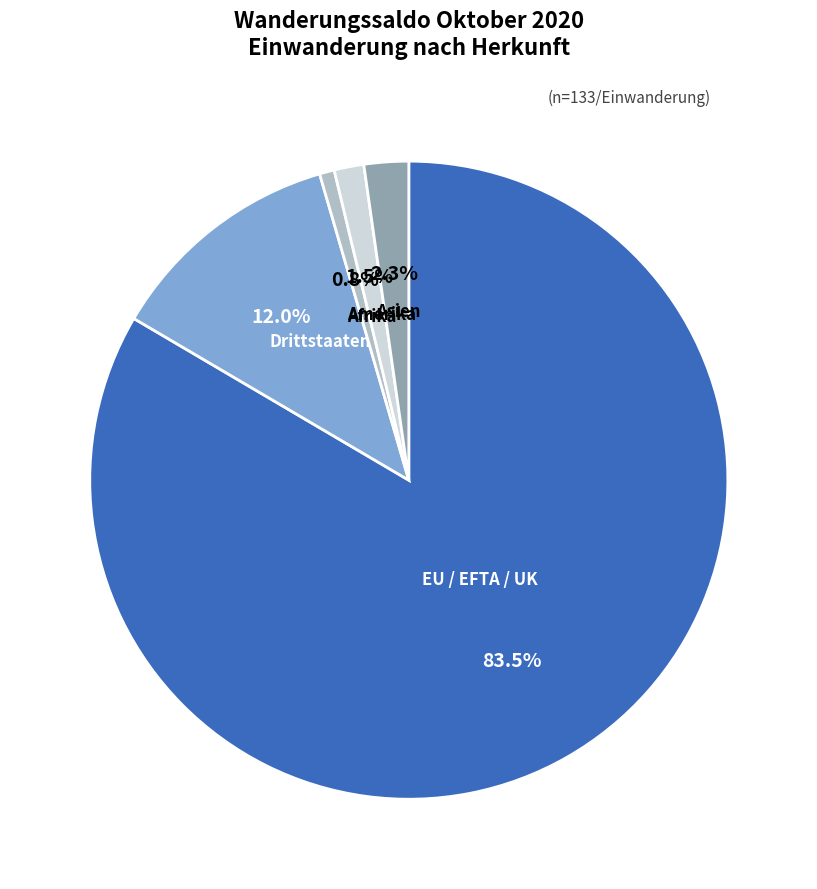

Which has a higher value, Asien or Drittstaaten?

Drittstaaten